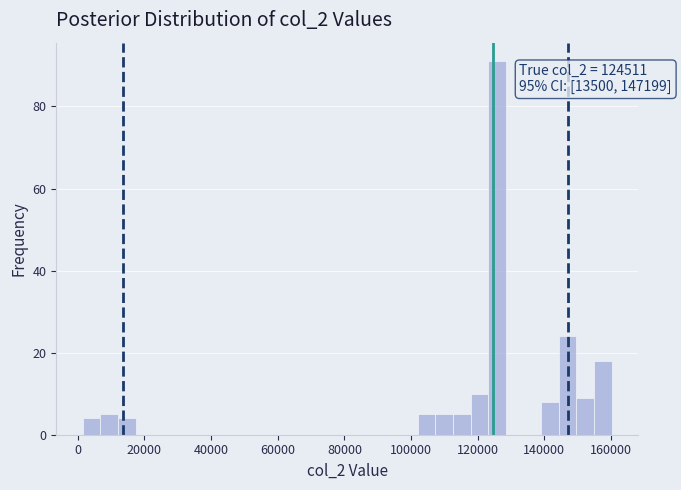

Around what value on the x-axis is the tallest bar? Give the approximate position of its centre, as read against the axis.

126000